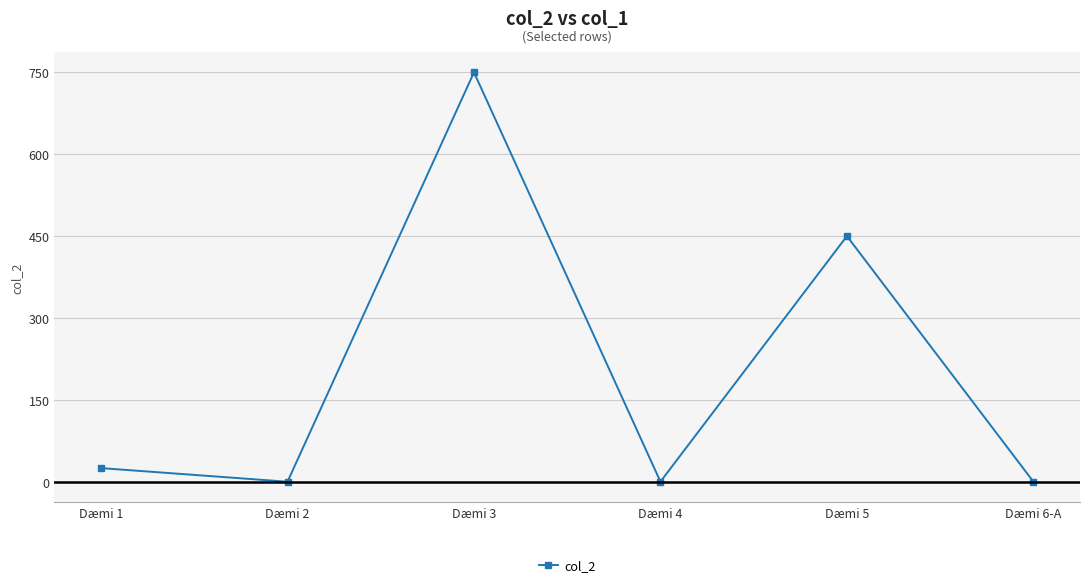

What is the greatest value displayed?

750.0